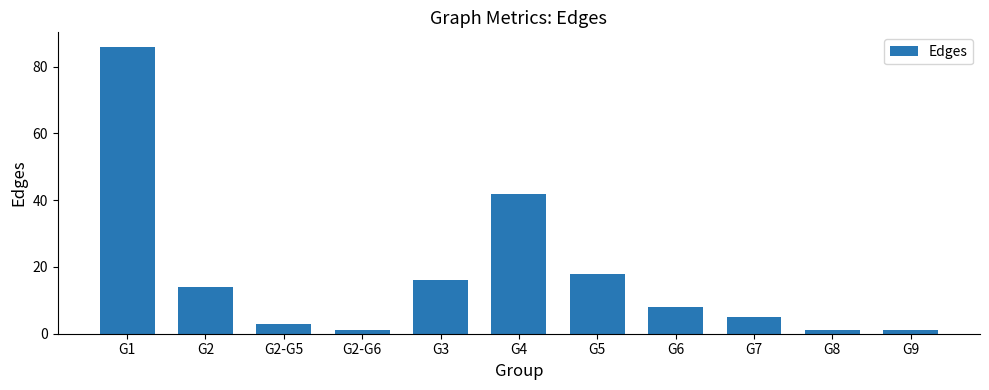

What is the minimum value shown in the chart?

1